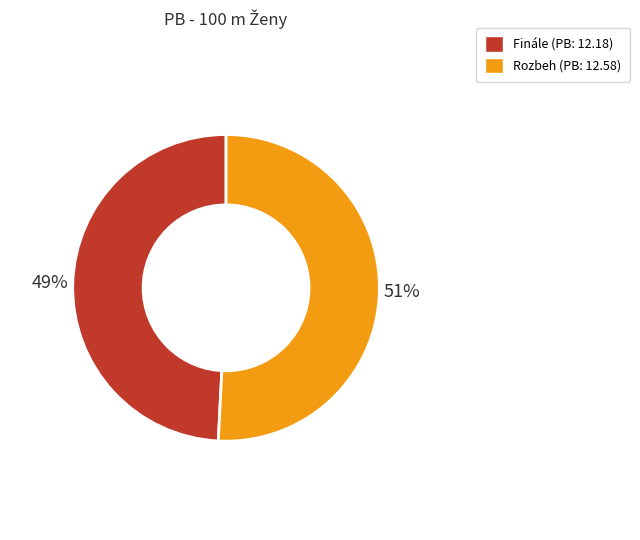

Which has a higher value, Rozbeh or Finále?

Rozbeh